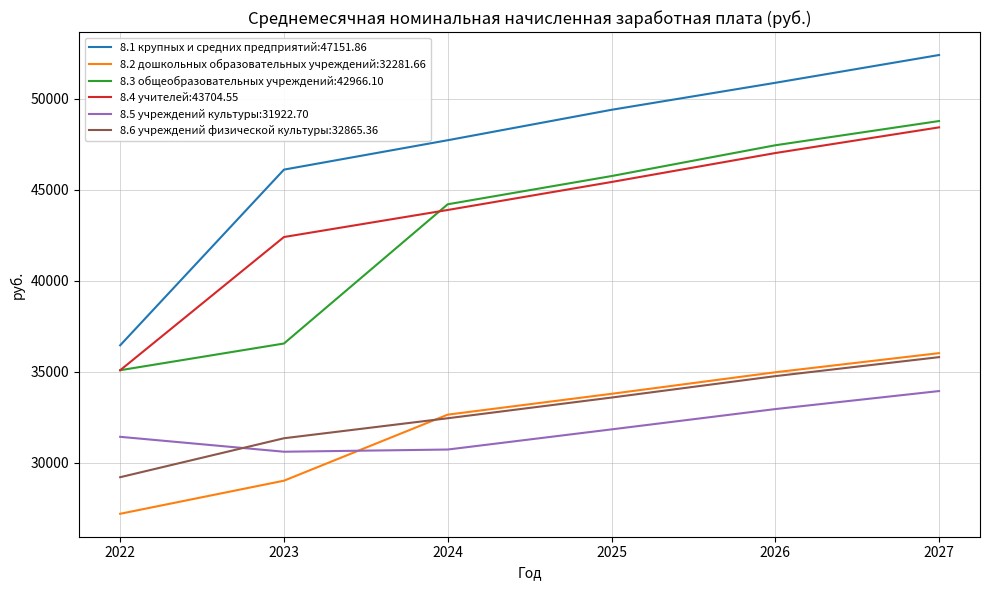

The value of 8.5 учреждений культуры:31922.70 at 2025 is 31843.0. True or false?

True